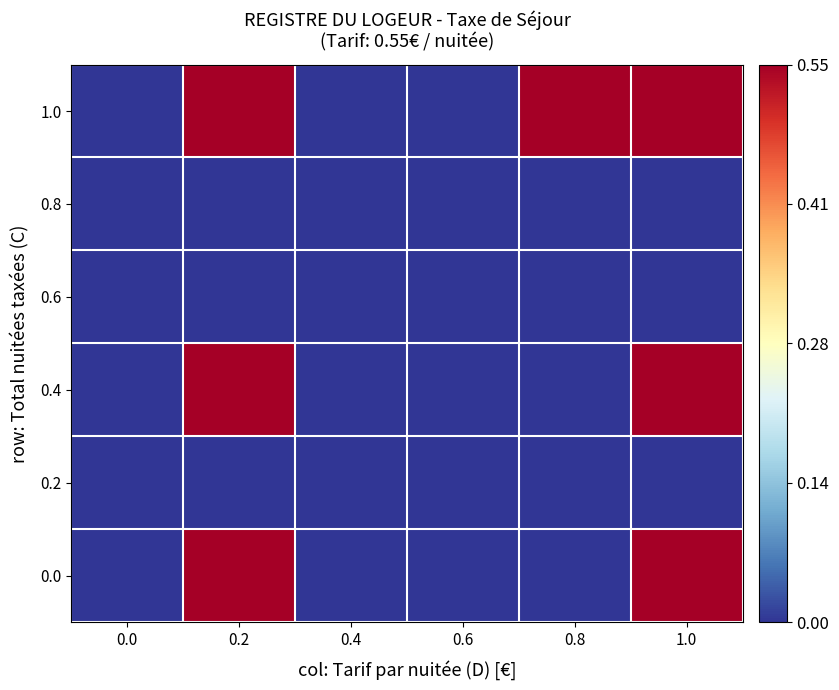

At how many categories does at least one series exceed 0?

3